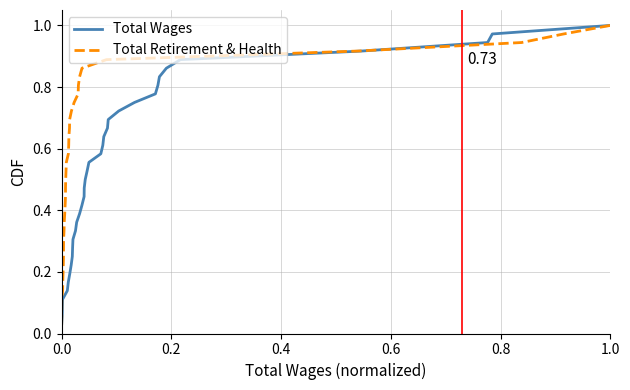

True or false: Total Retirement & Health and Total Wages intersect in this chart.

False